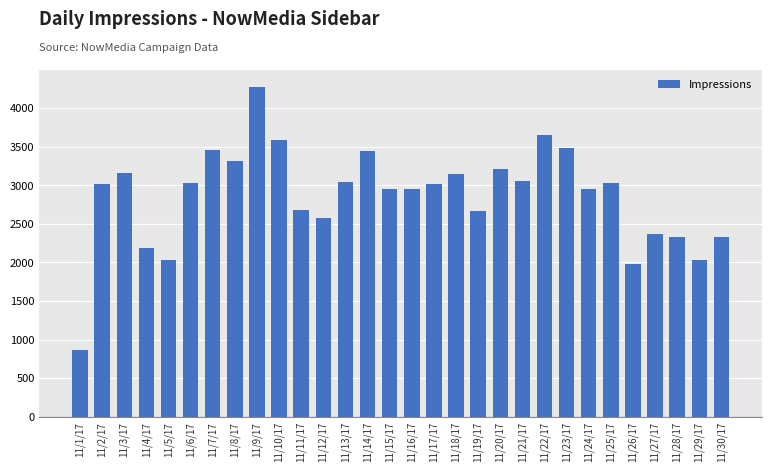

What is the label of the 22nd bar from the left?

11/22/17